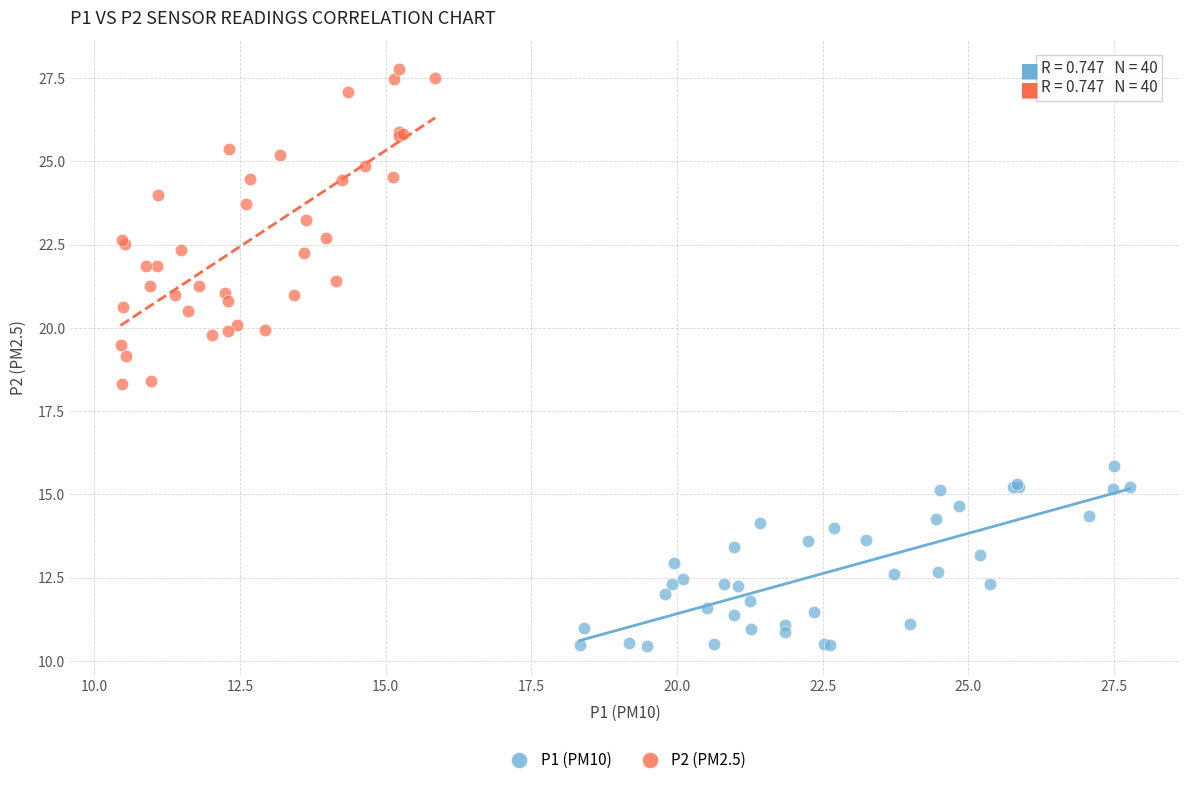

Which series contains the highest Y value?

P2 (PM2.5)